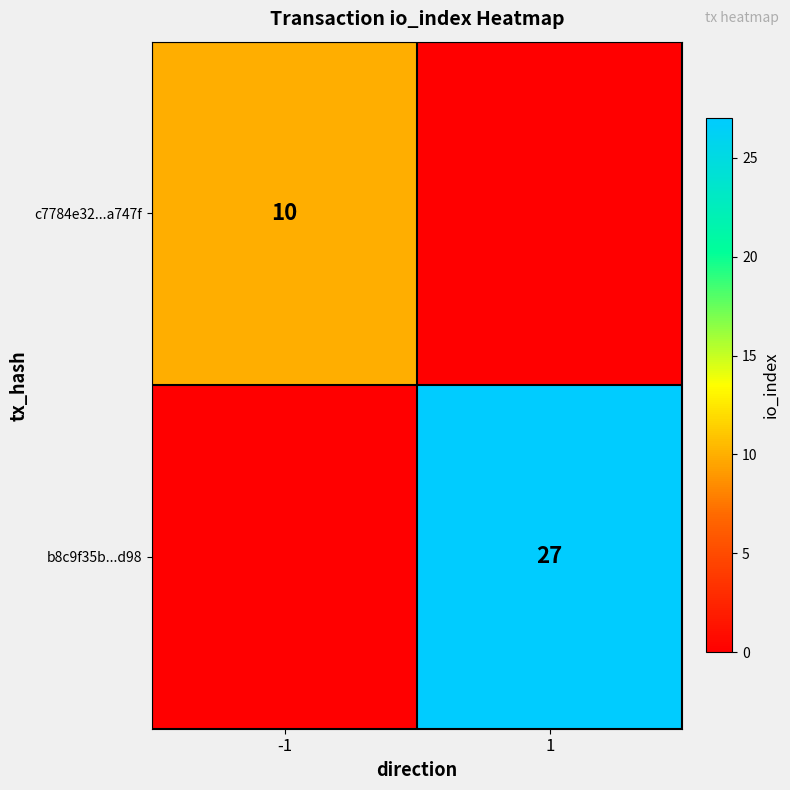

What is the total value across all series at 1?

27